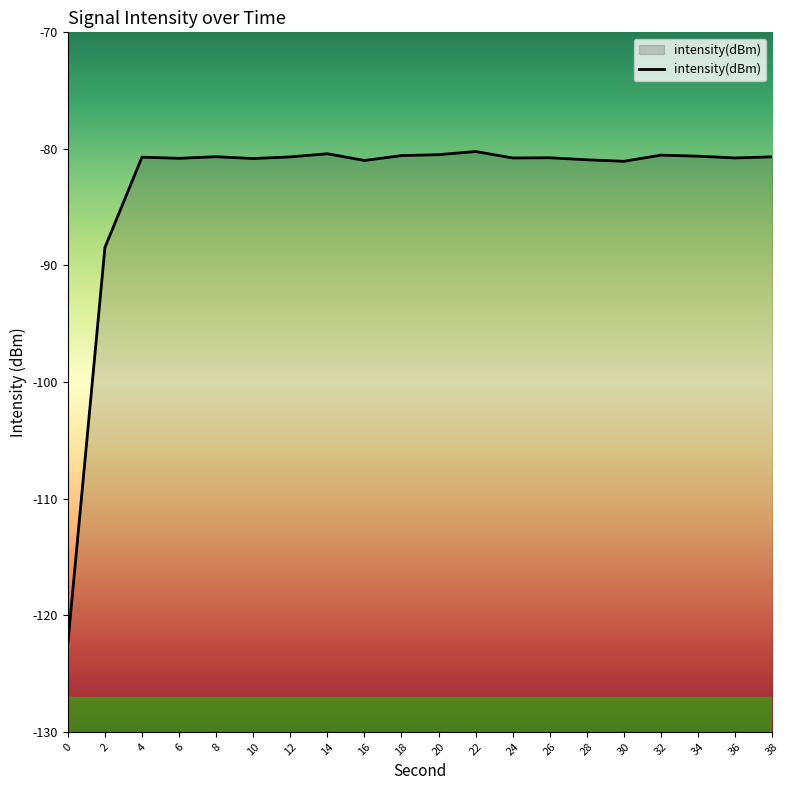

Is it true that the value at 12 is -80.7?

True